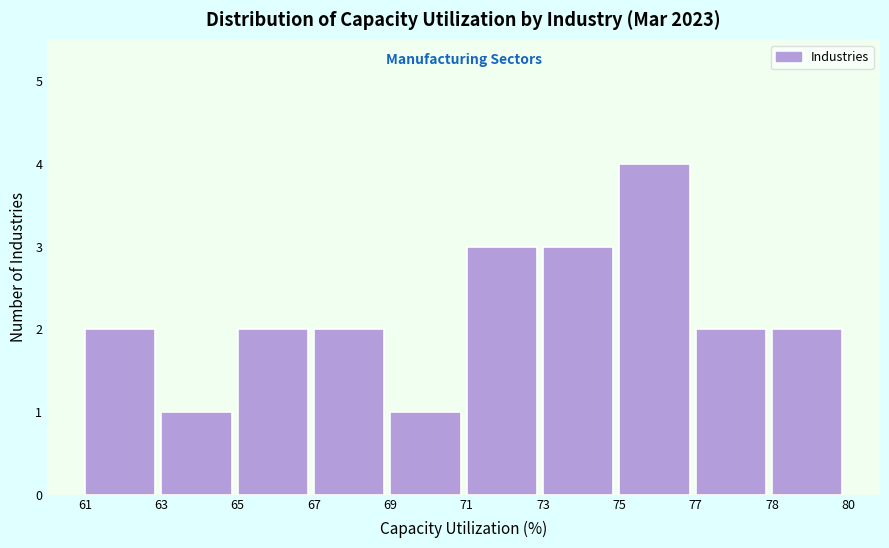

Reading right to left, list all the values displayed in this chart.

2	2	4	3	3	1	2	2	1	2